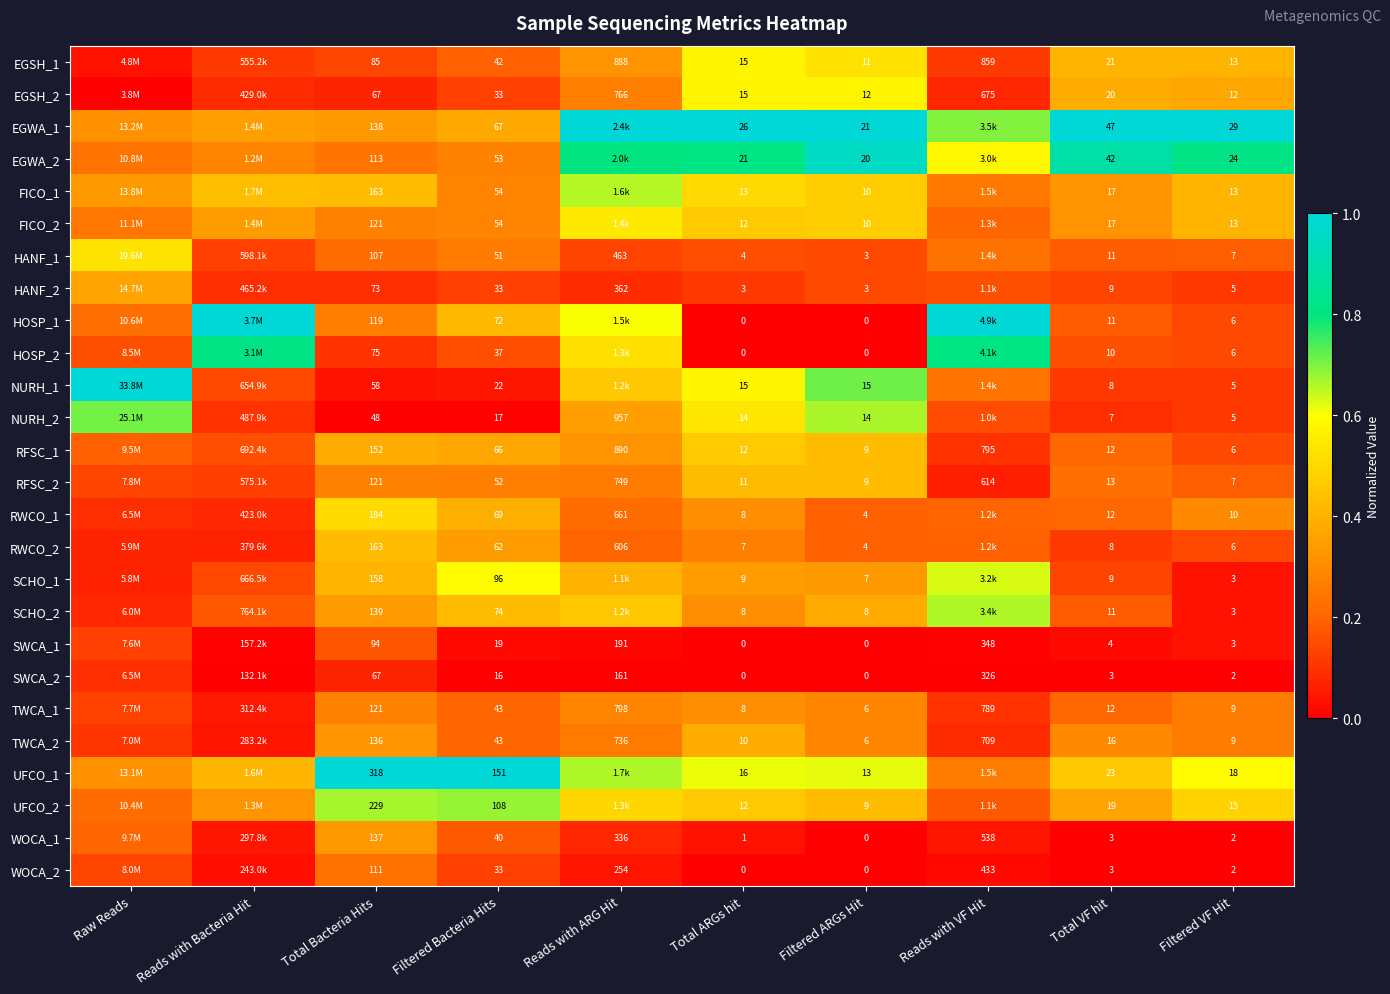

Is the value of HANF_2 at Reads with ARG Hit greater than the value of UFCO_2 at Total Bacteria Hits?

Yes